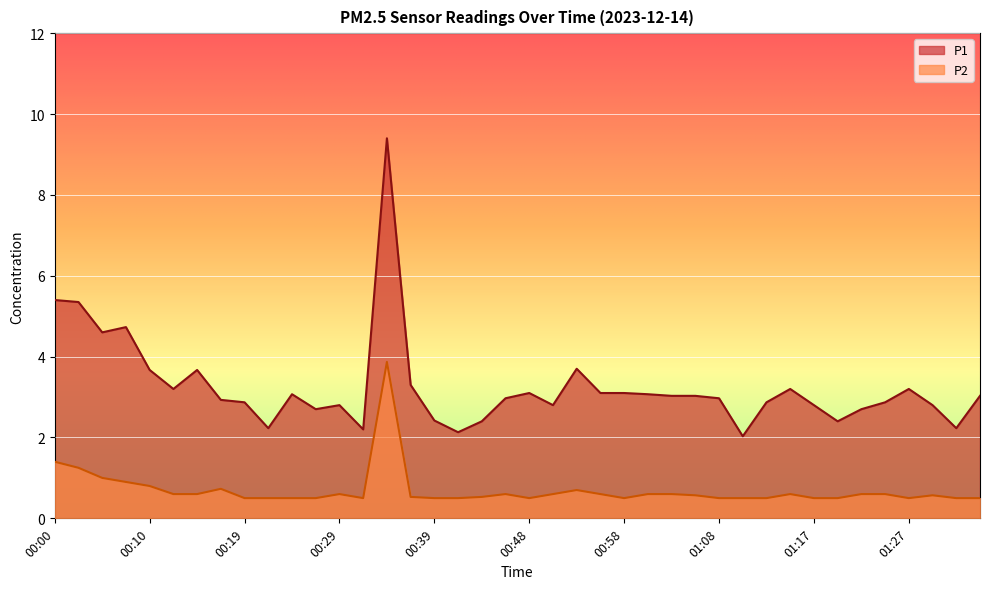

True or false: P2 and P1 intersect in this chart.

False